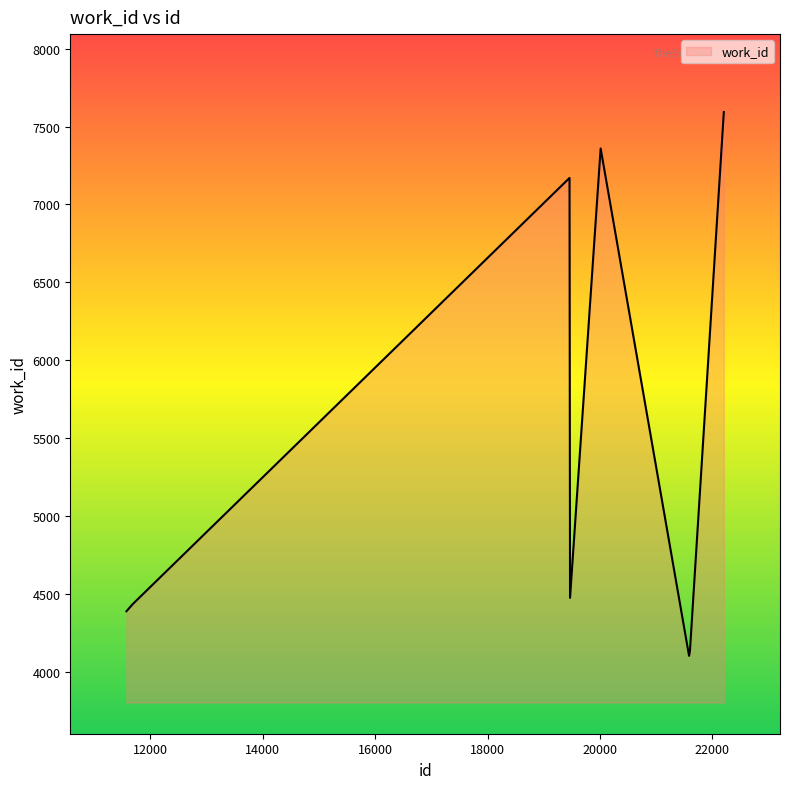

What is the smallest value displayed?

4103